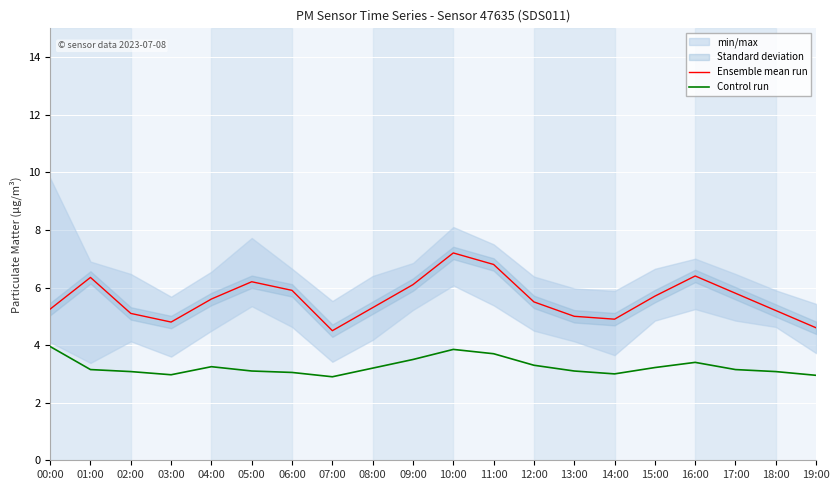

At how many categories does at least one series exceed 6?

6